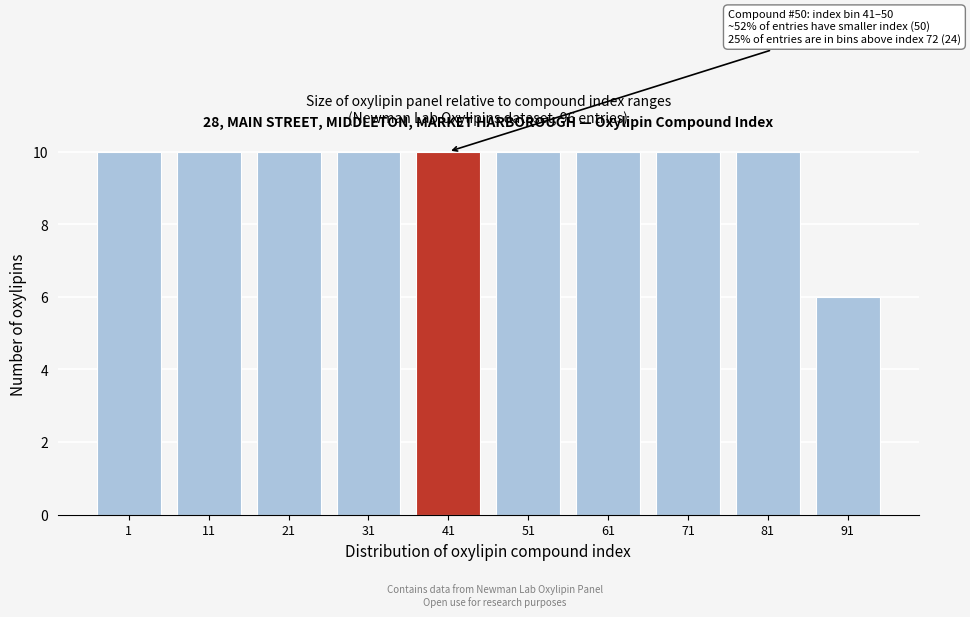

Reading left to right, what are all the values shown in this chart?

10	10	10	10	10	10	10	10	10	6